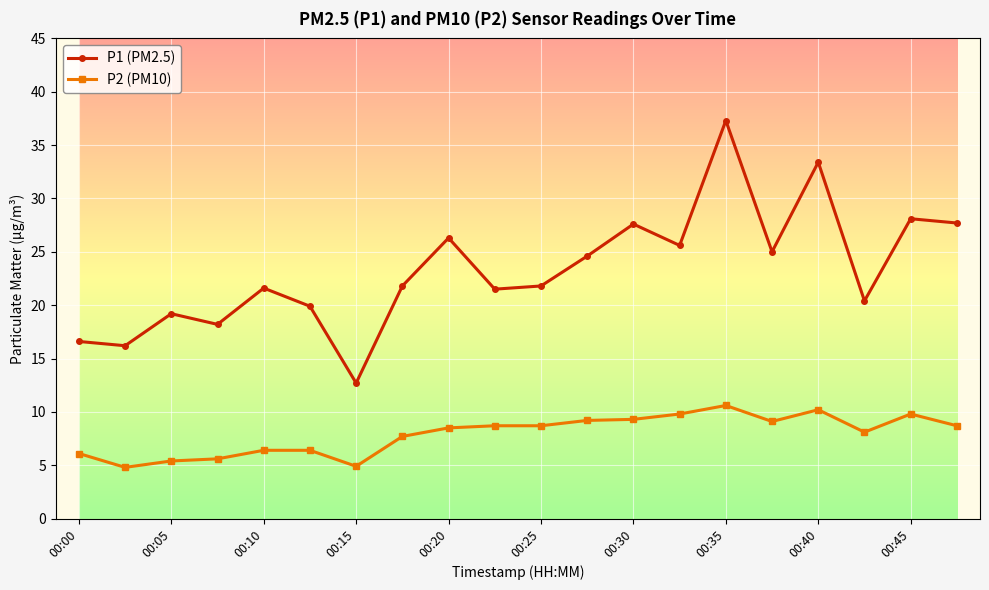

True or false: P1 (PM2.5) and P2 (PM10) intersect in this chart.

False